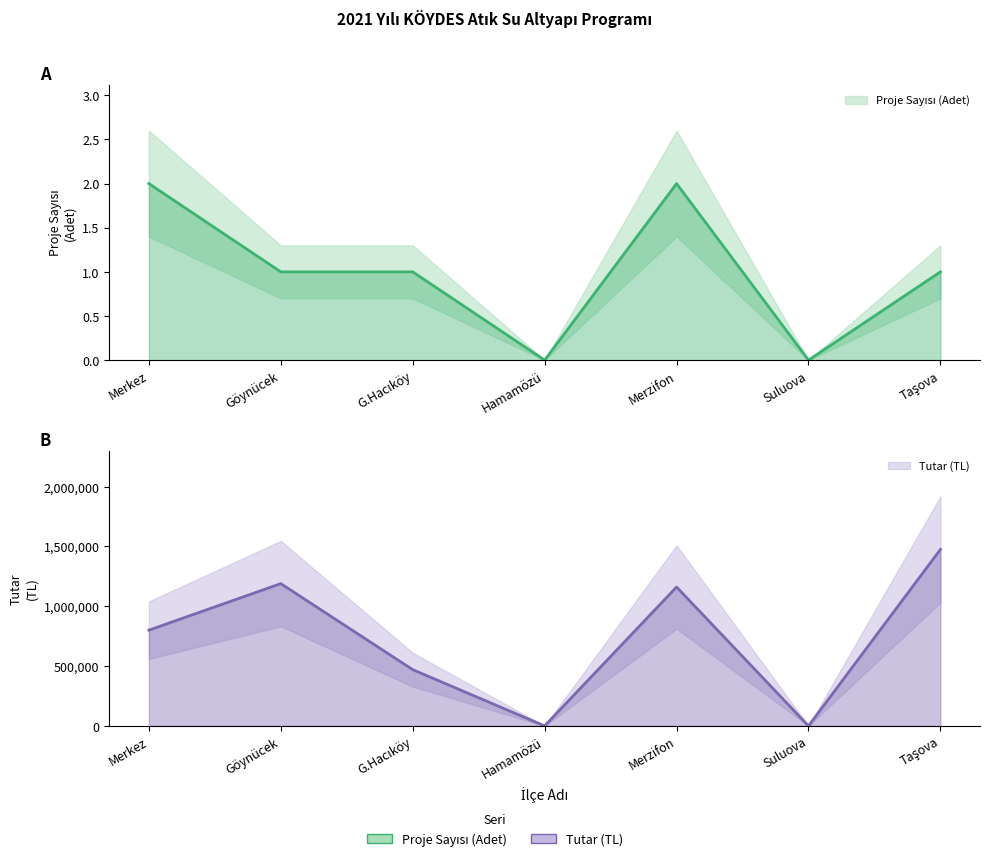

Rank the series at Göynücek from highest to lowest value.

Tutar (TL), Proje Sayısı (Adet)